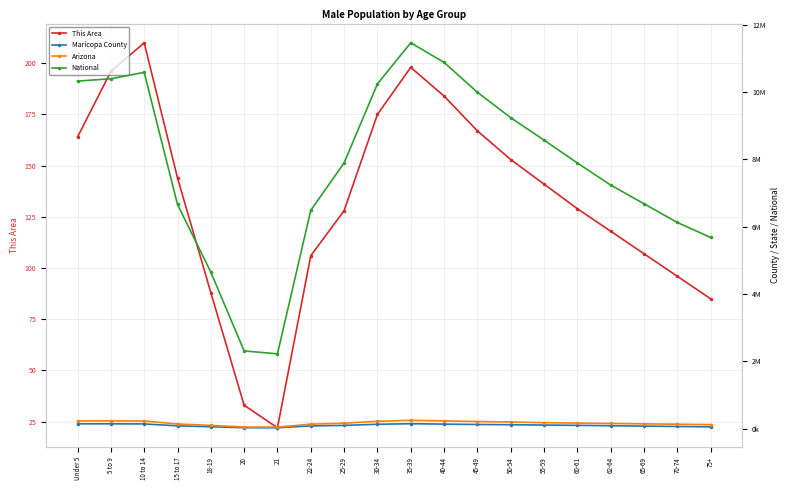

What is the smallest value displayed?

22